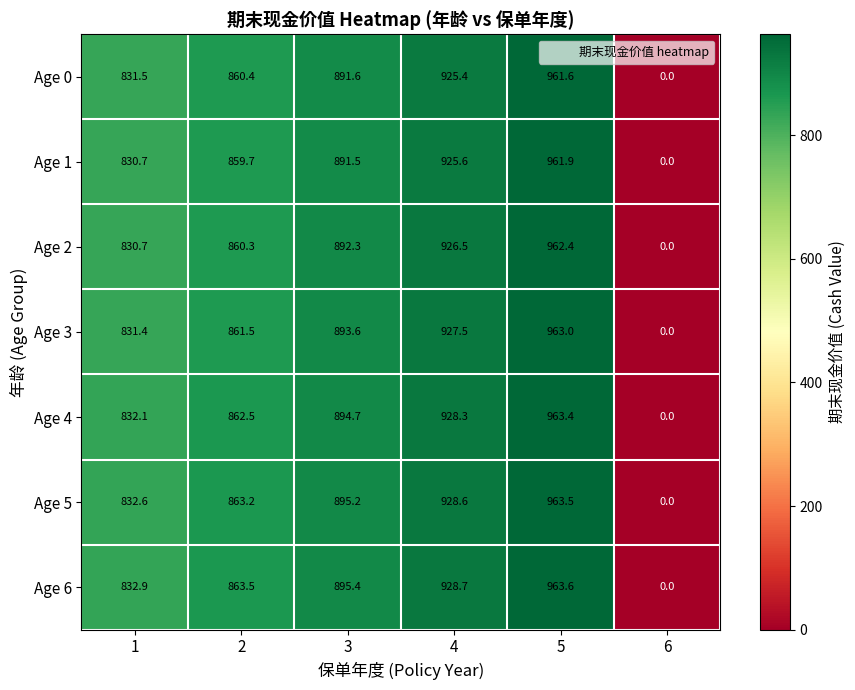

Count the number of data series in this chart.

7